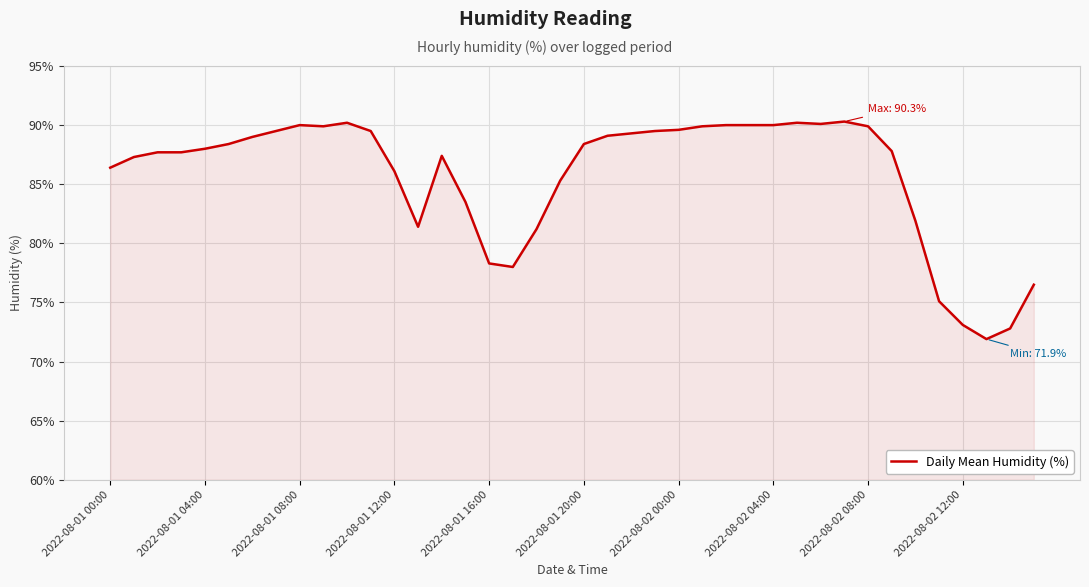

What is the difference between the maximum and minimum values?

18.4